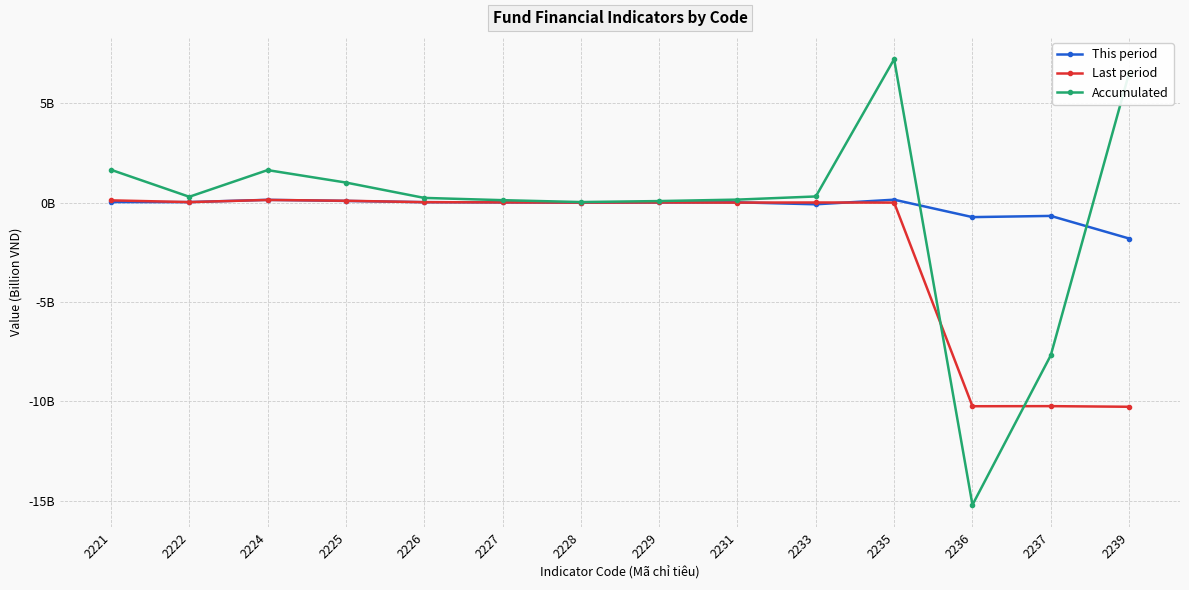

Does the chart have visible grid lines?

Yes